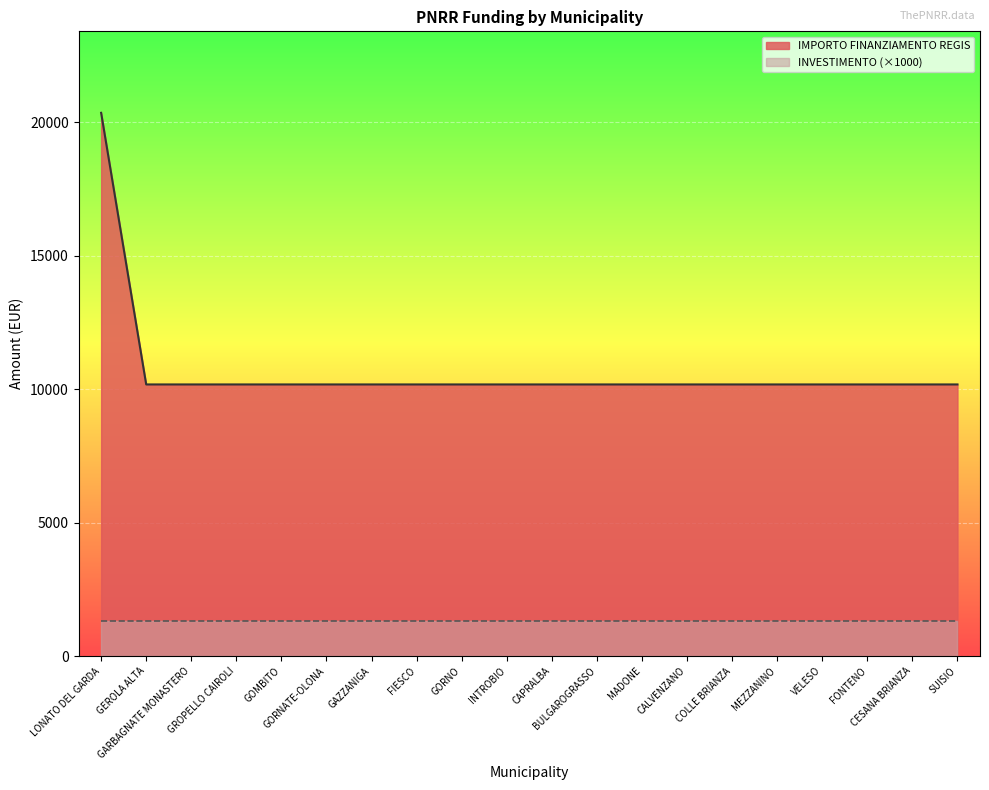

What position from the right is CESANA BRIANZA?

2